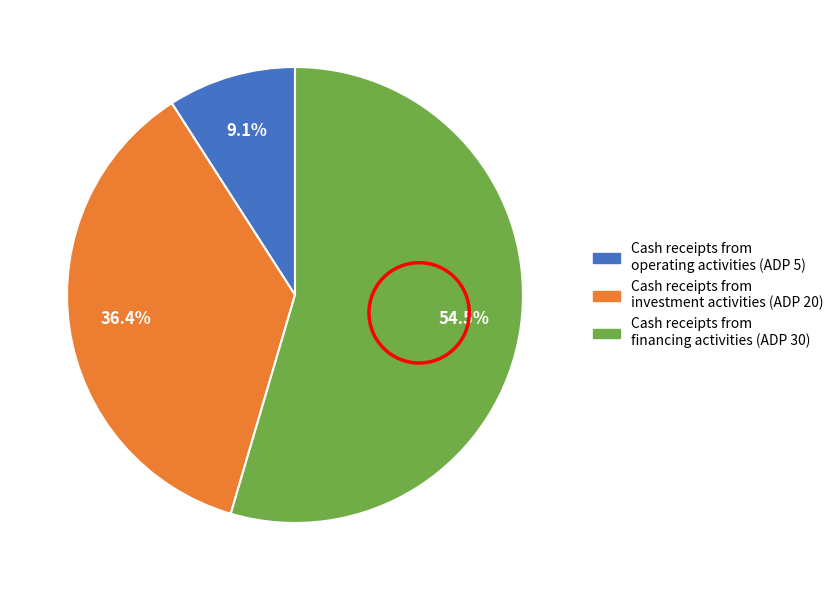

Is Cash receipts from operating activities the majority of the pie?

No